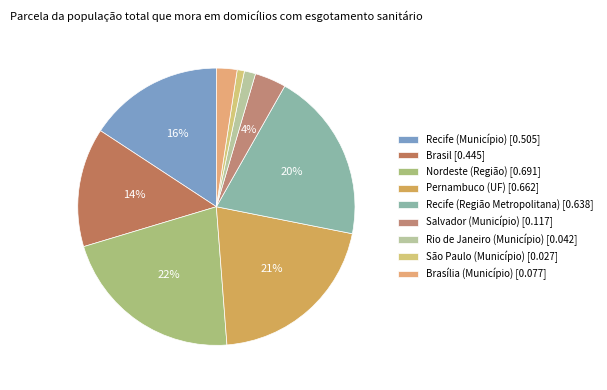

How many slices are in this pie chart?

9